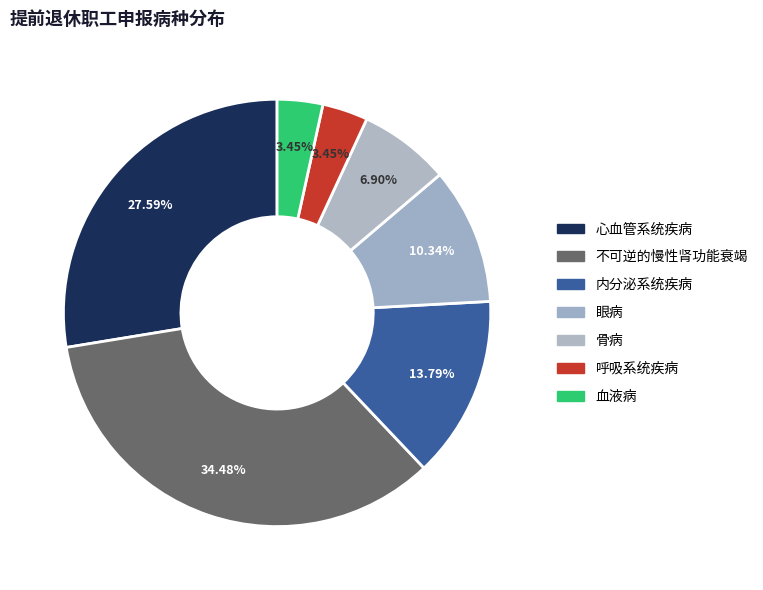

Count the number of slices in the pie.

7